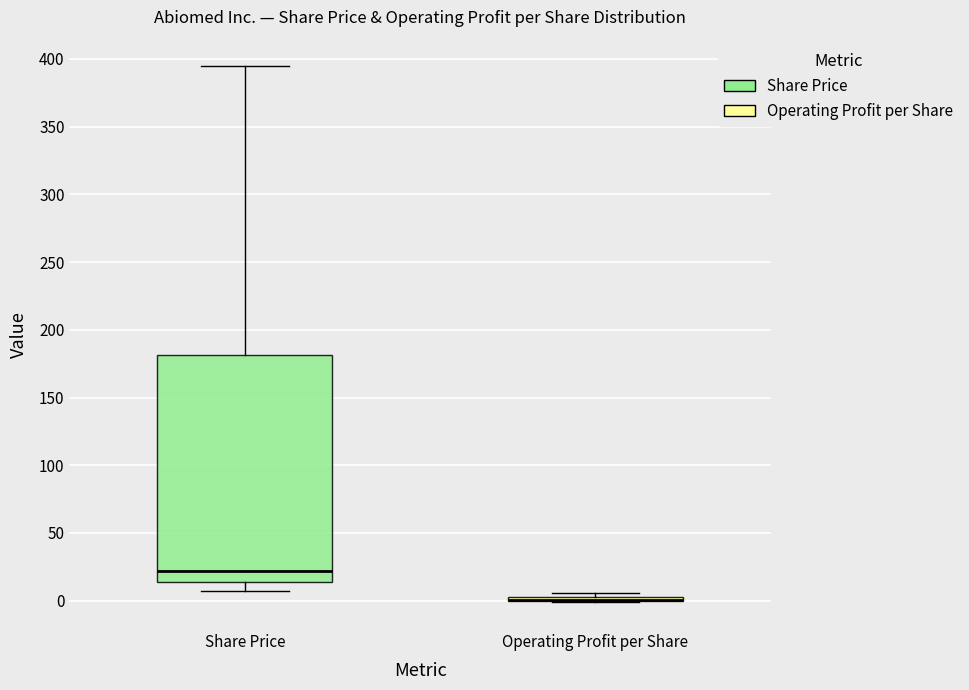

Where does the upper whisker of the box for Share Price end on the y-axis? The values are not printed on the chart, so give them approximately, as read against the axis.

395